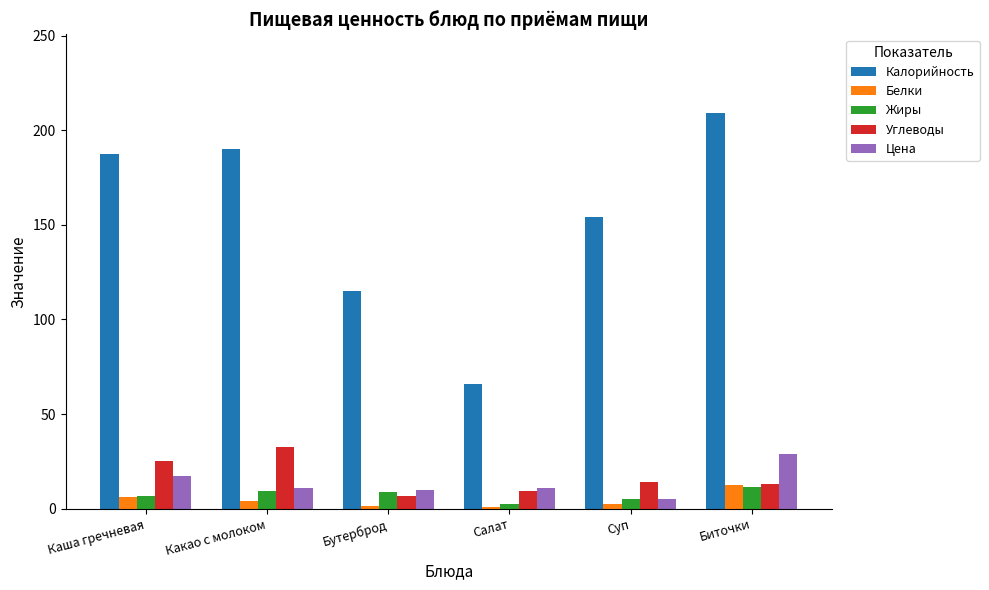

Which series has the widest spread of values?

Калорийность